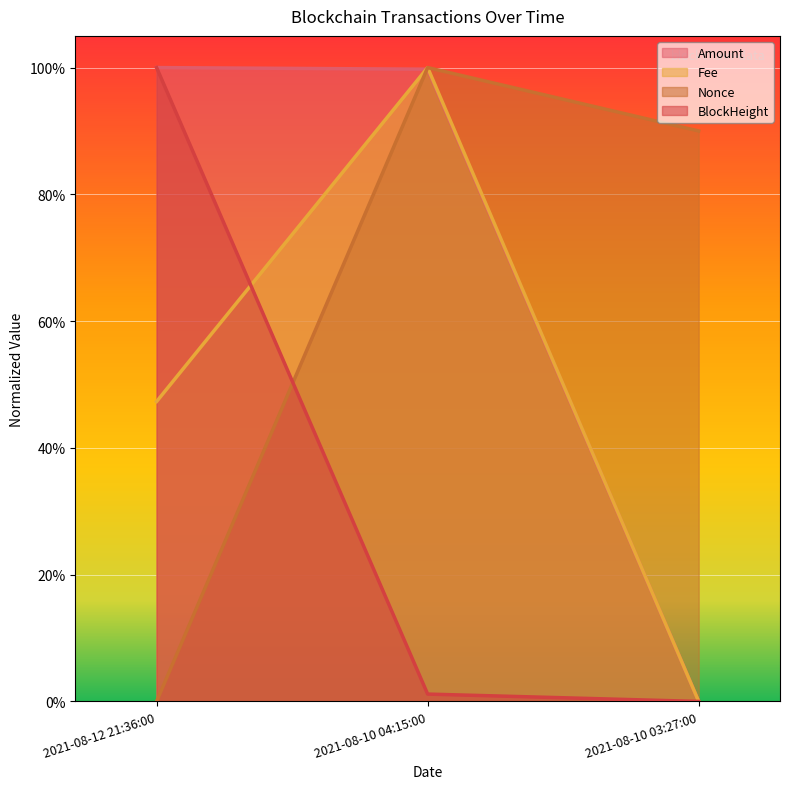

Reading right to left, extract all data points from this chart.

Amount: 0.0	1.0	1.0
Fee: 0.0	1.0	0.5
BlockHeight: 0.0	0.0	1.0
Nonce: 0.9	1.0	0.0